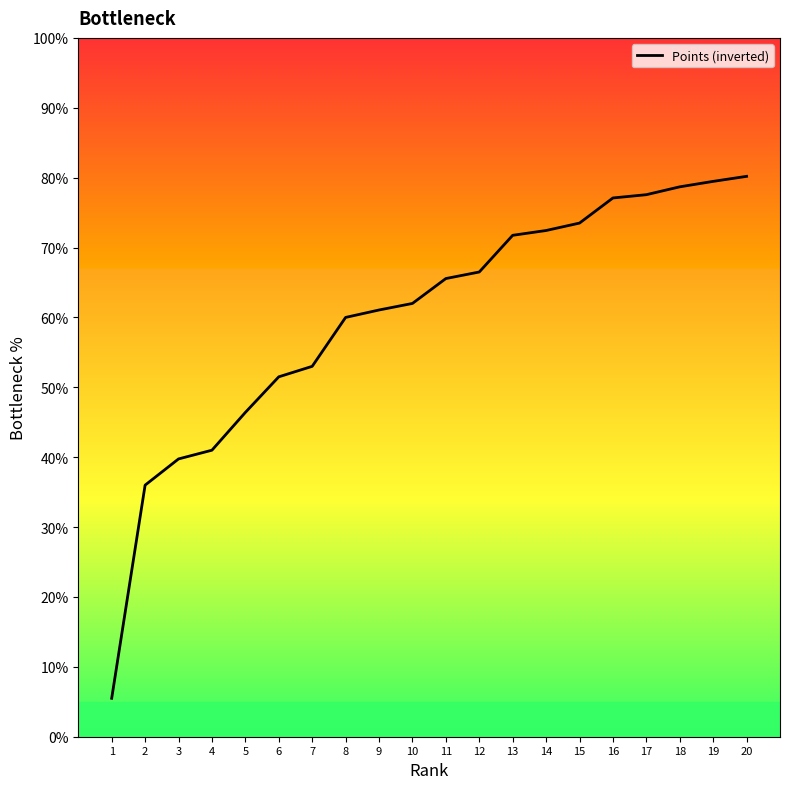

What is the ratio of the value at 14 to the value at 7?

1.4